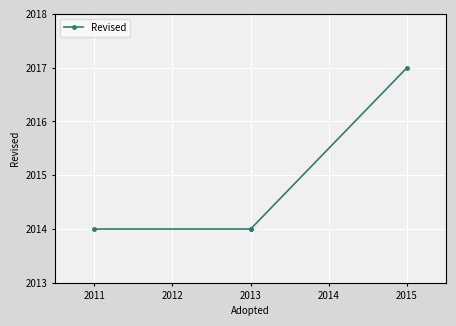

What is the greatest value displayed?

2017